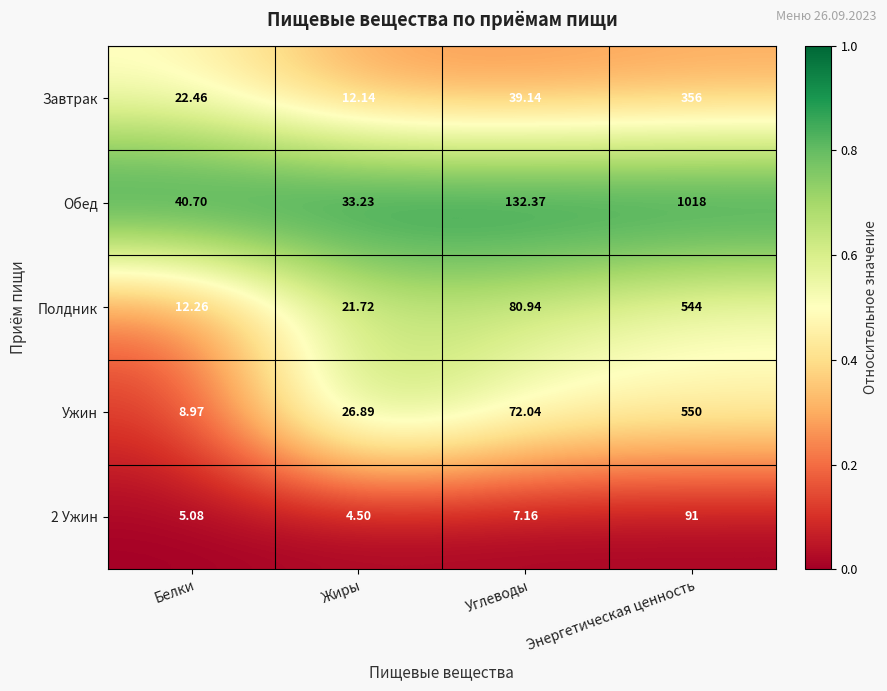

List the labels in order of Завтрак value, smallest first.

Жиры, Белки, Углеводы, Энергетическая ценность